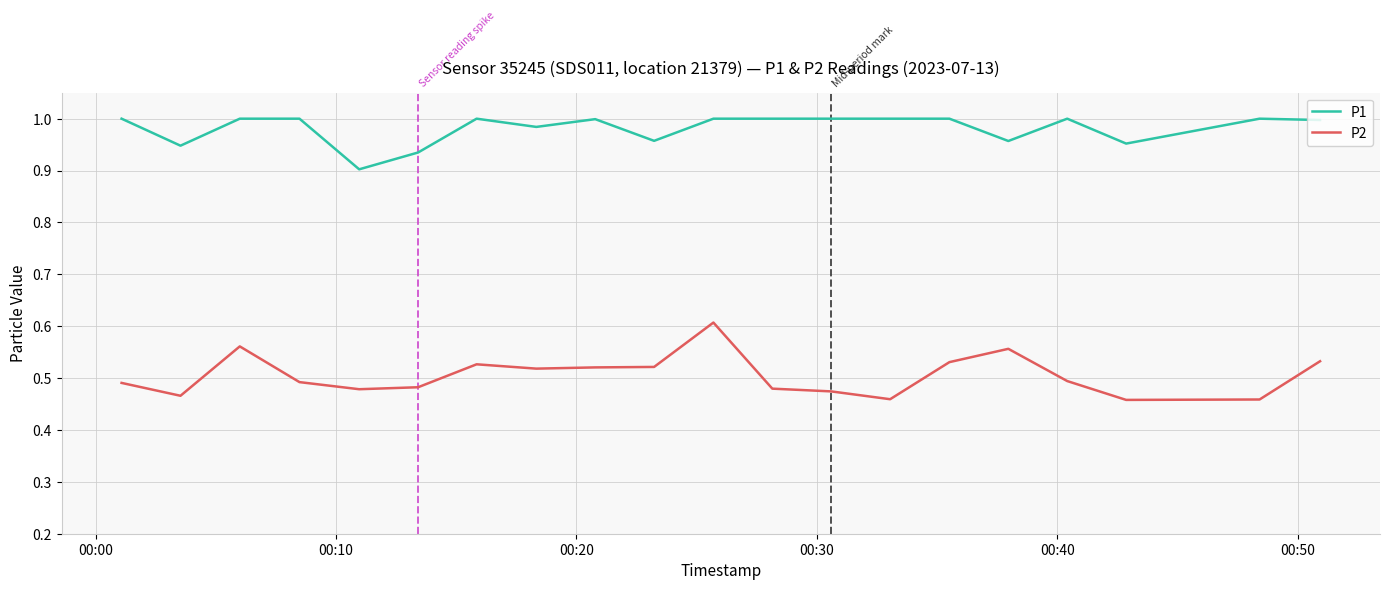

Rank the series by their maximum value, from highest to lowest.

P1, P2